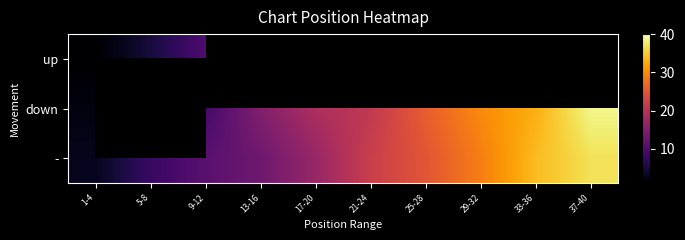

How many values in the down series exceed 21?

4